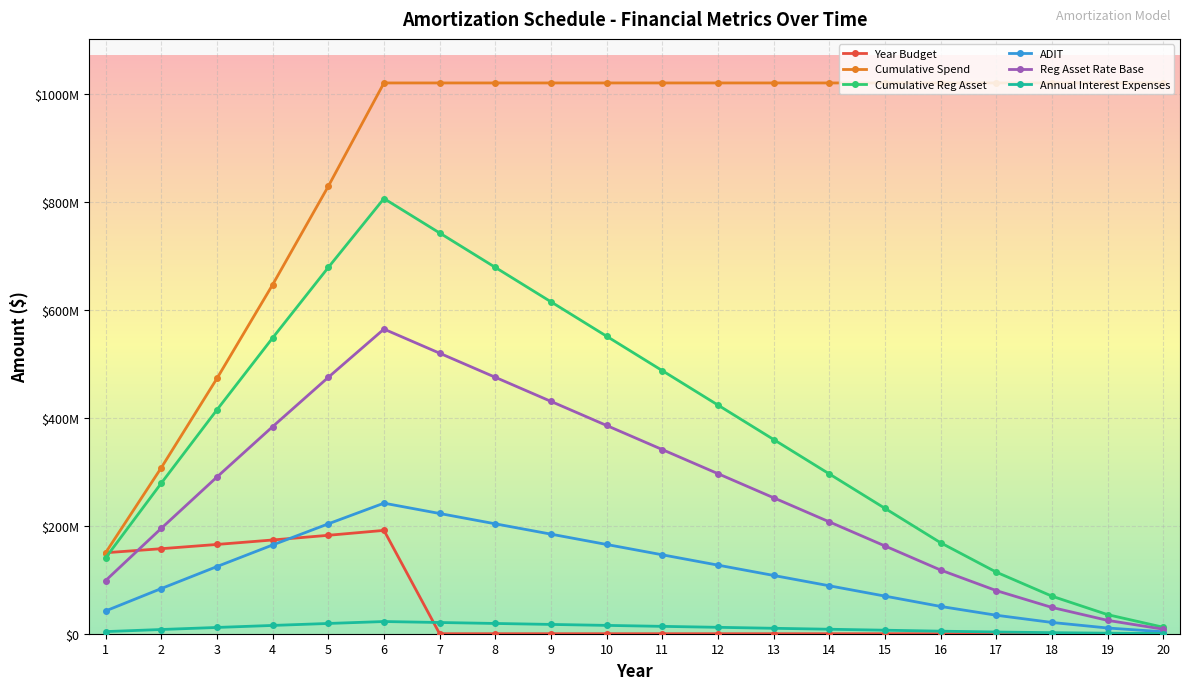

Does the chart have visible grid lines?

Yes